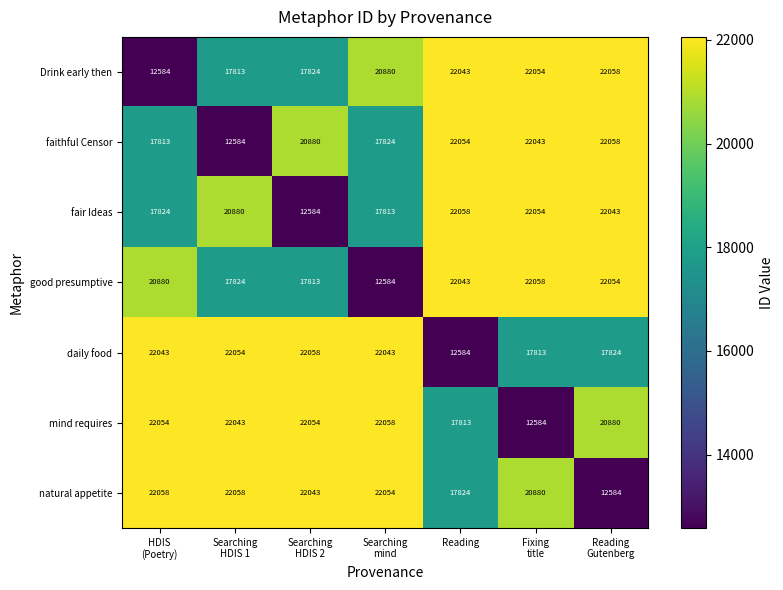

What is the spread (max minus min) of values at Searching
mind?

9474